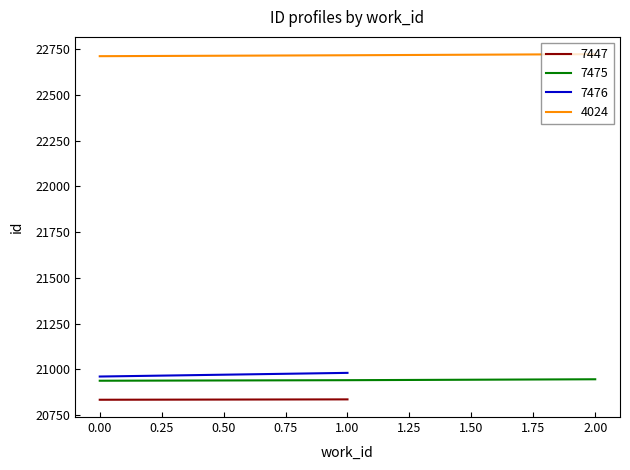

Is it true that 4024 equals 22712 at 0.00?

True